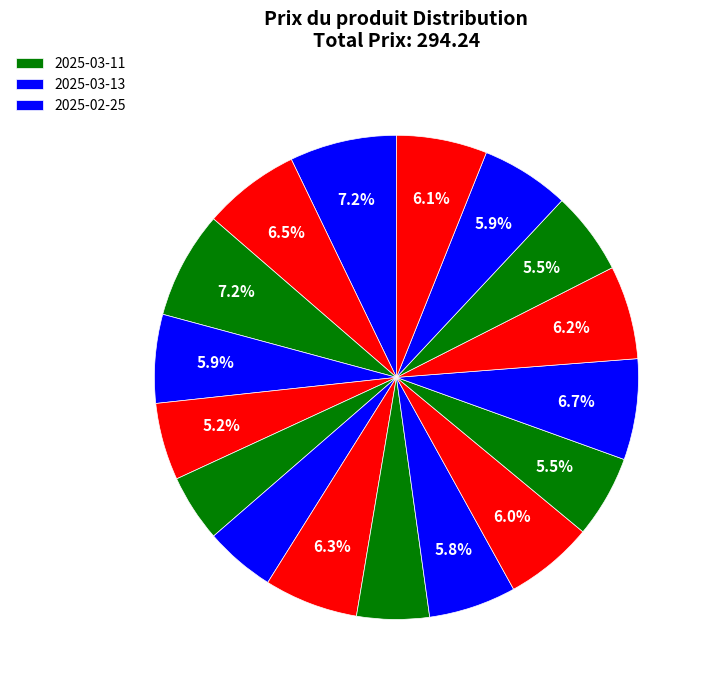

Count the number of slices in the pie.

17